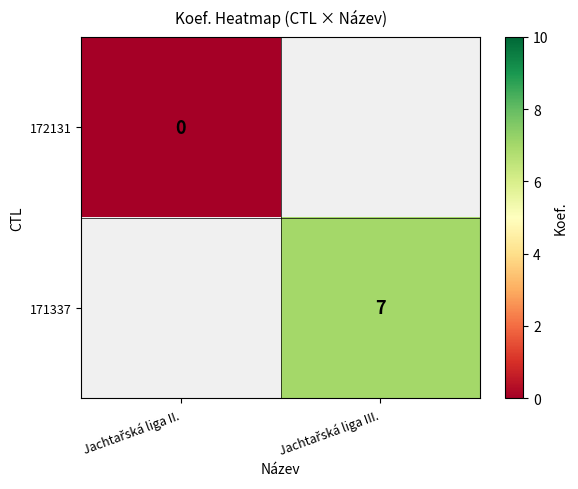

Is the value of 171337 at Jachtařská liga III. greater than the value of 172131 at Jachtařská liga II.?

Yes